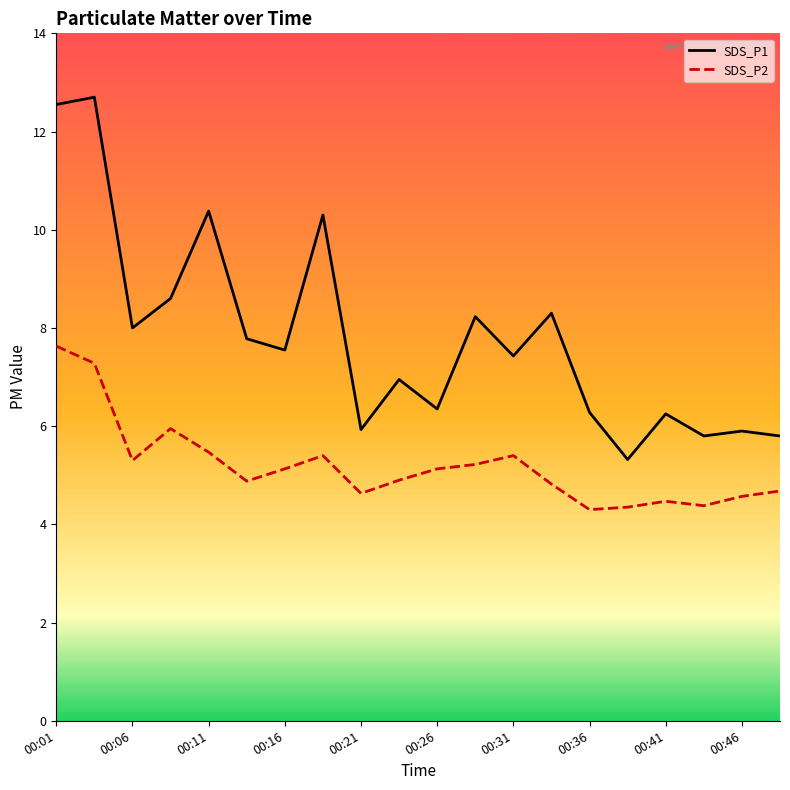

What is the maximum value shown in the chart?

12.7